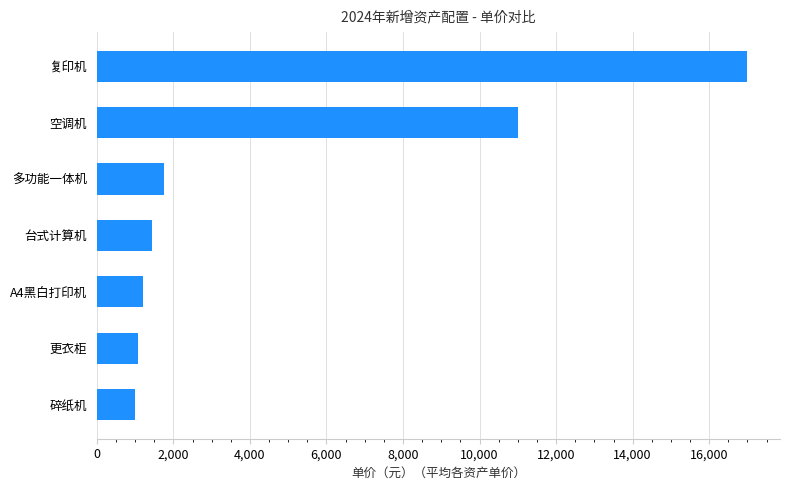

What is the average value?

4926